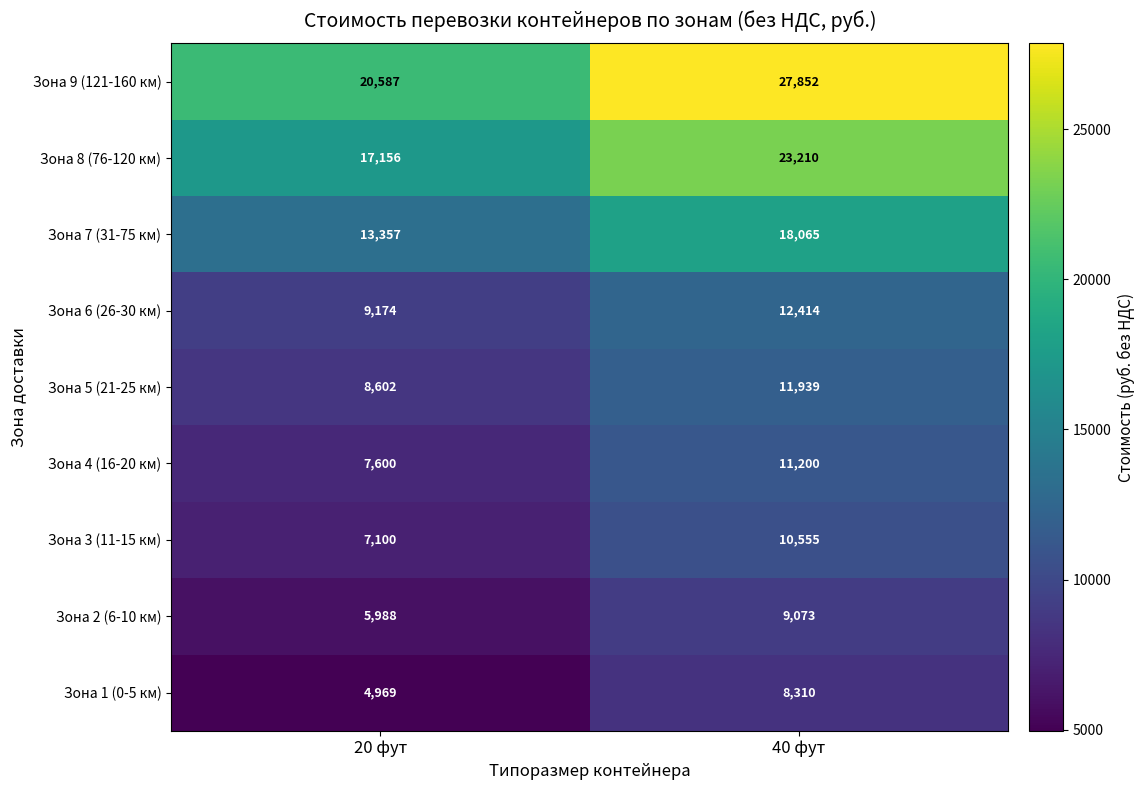

Rank the series by their maximum value, from highest to lowest.

Зона 9 (121-160 км), Зона 8 (76-120 км), Зона 7 (31-75 км), Зона 6 (26-30 км), Зона 5 (21-25 км), Зона 4 (16-20 км), Зона 3 (11-15 км), Зона 2 (6-10 км), Зона 1 (0-5 км)